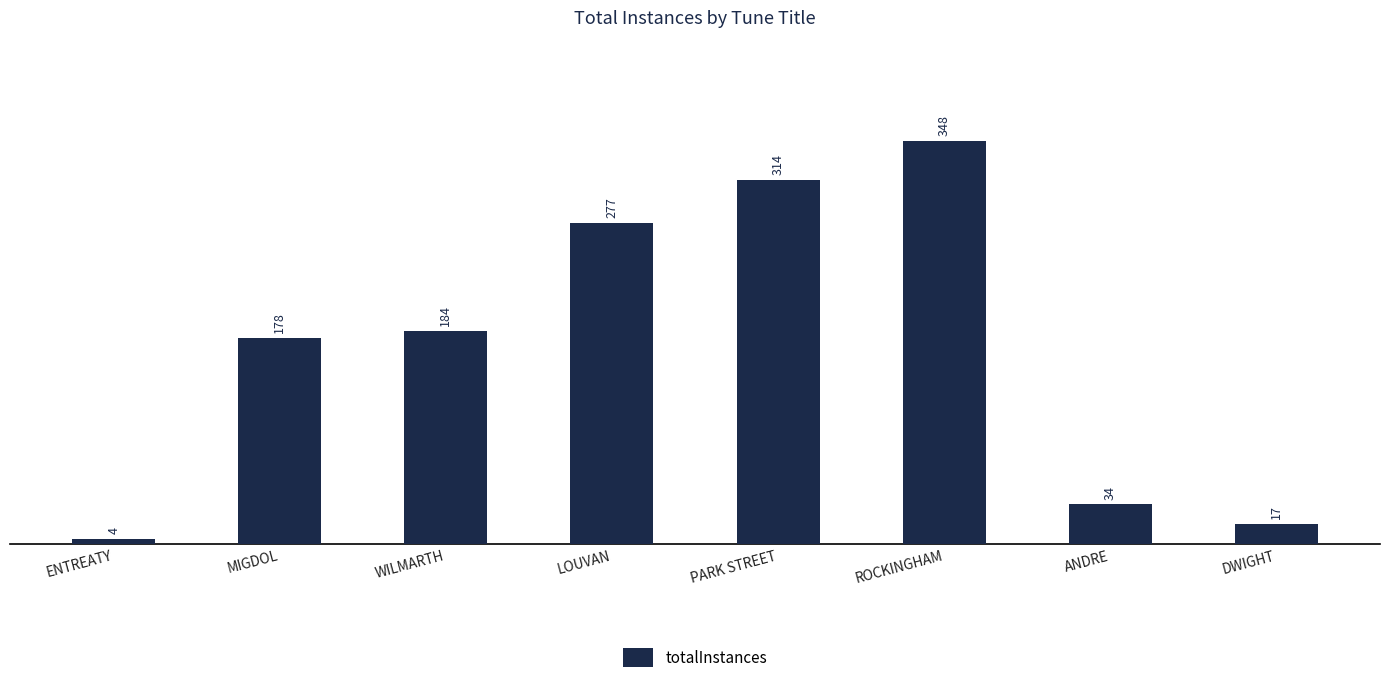

Is it true that the value at ANDRE is 34?

True